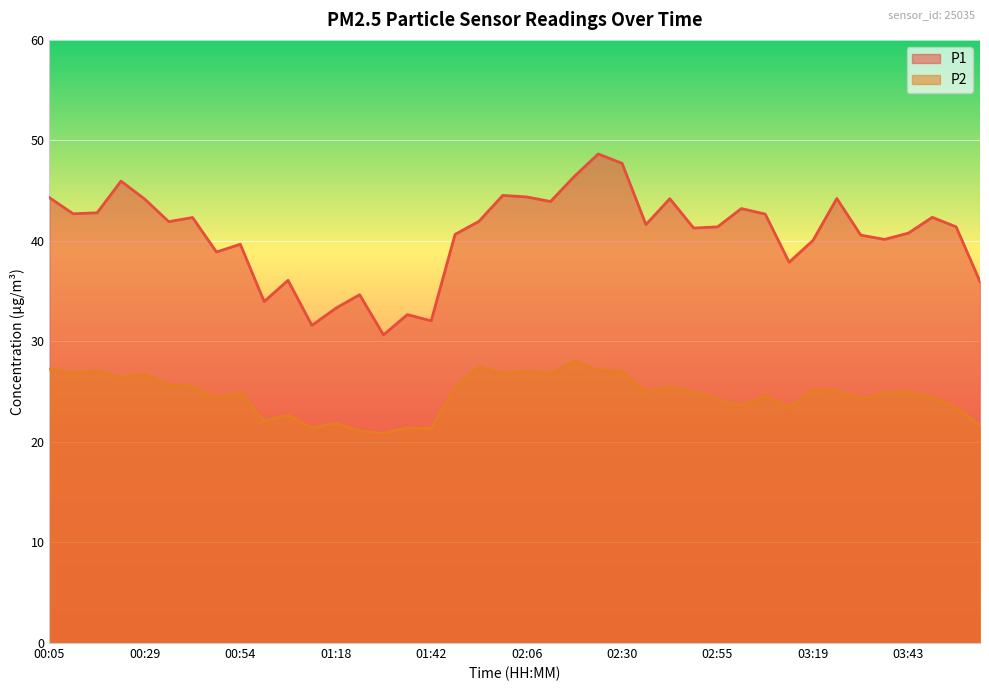

At how many categories does at least one series exceed 39?

29